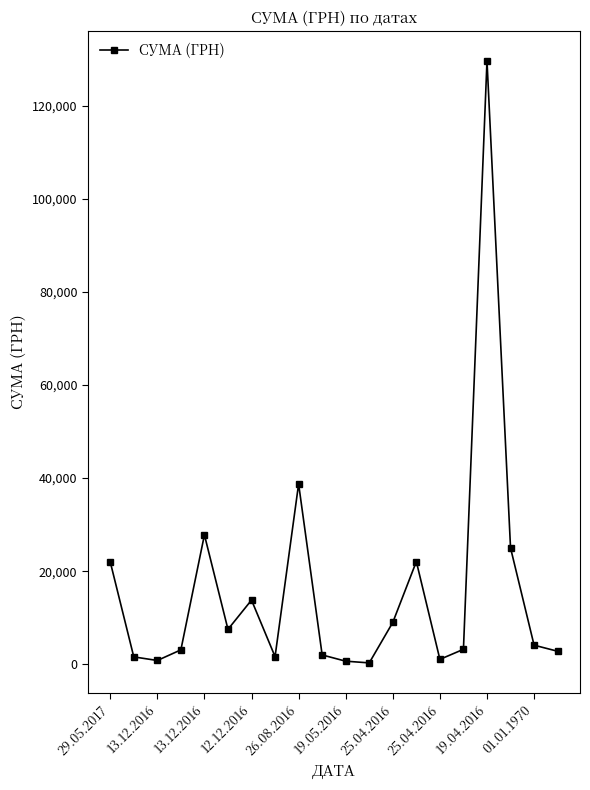

What is the average value?

15839.2